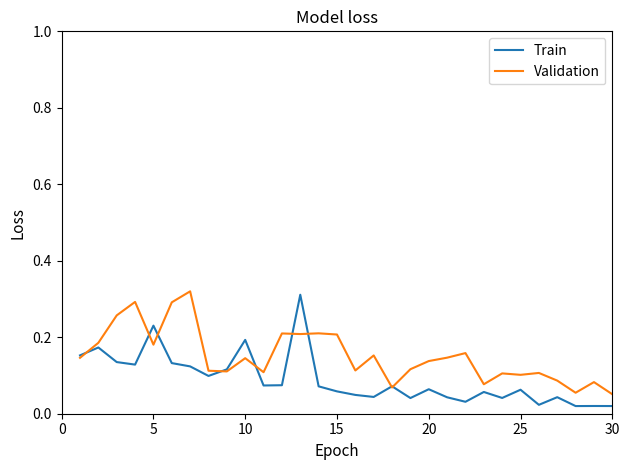

Is it true that Validation equals 0.3 at 15?

False